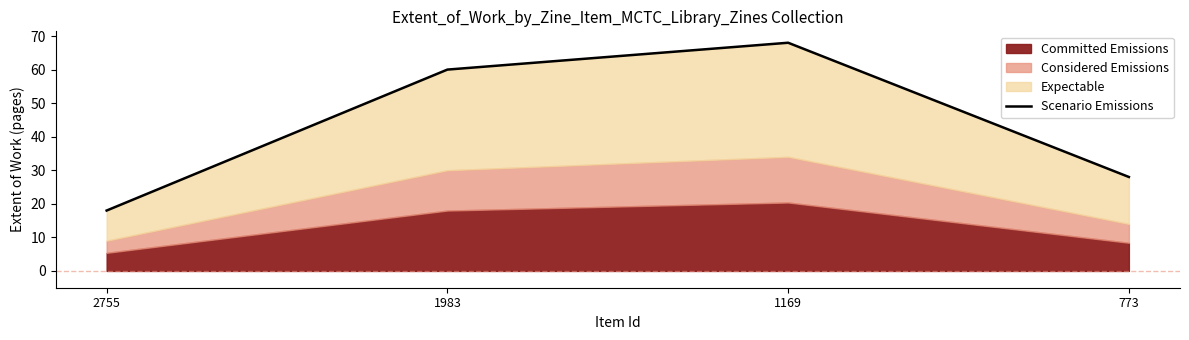

Reading right to left, transcribe all the data shown in this chart.

28	68	60	18